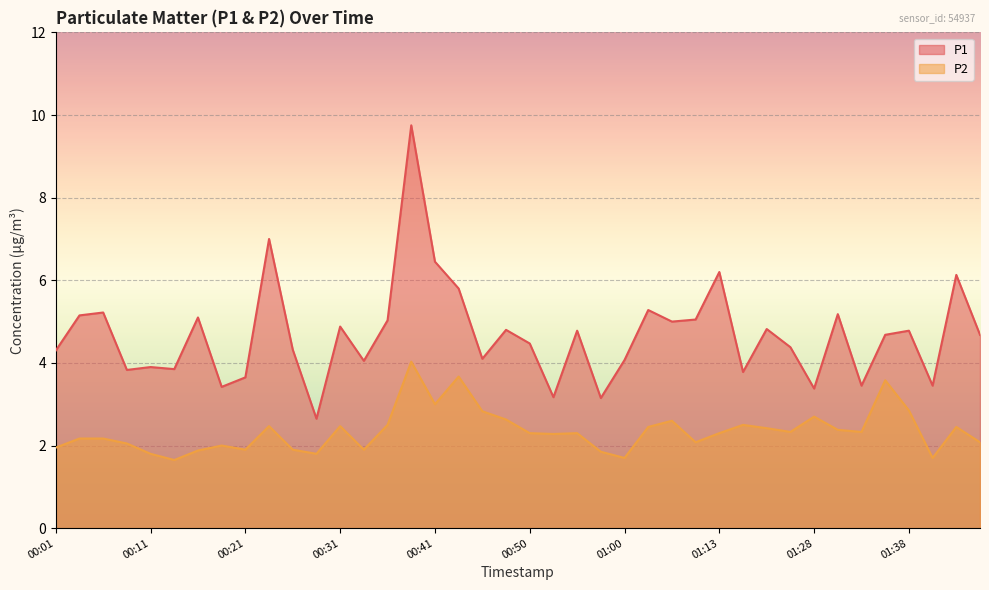

Which series has the largest total across all categories?

P1